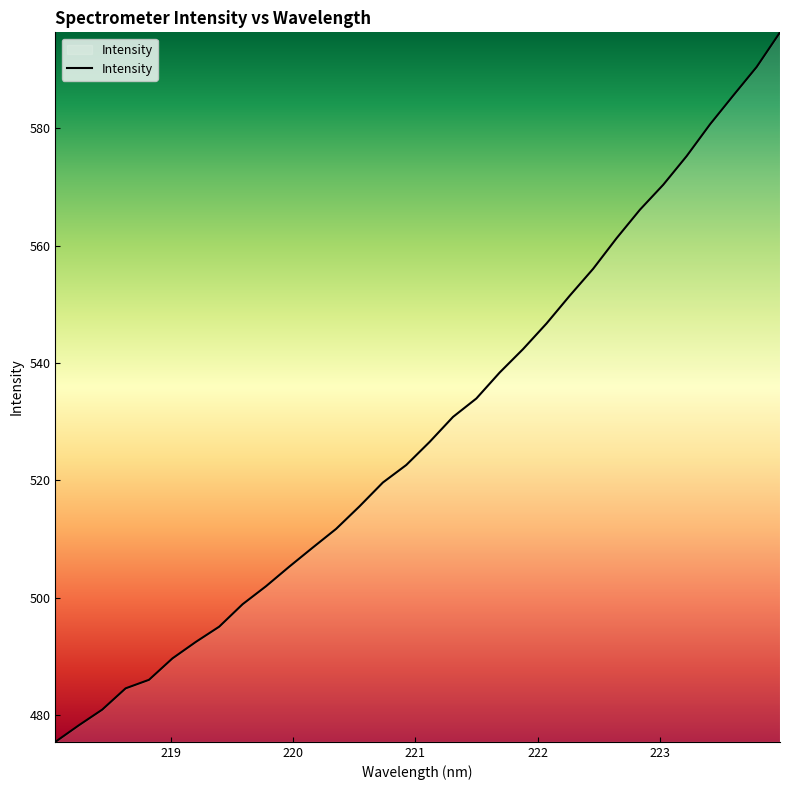

True or false: there are more than 1 points higher than both neighbors.

False